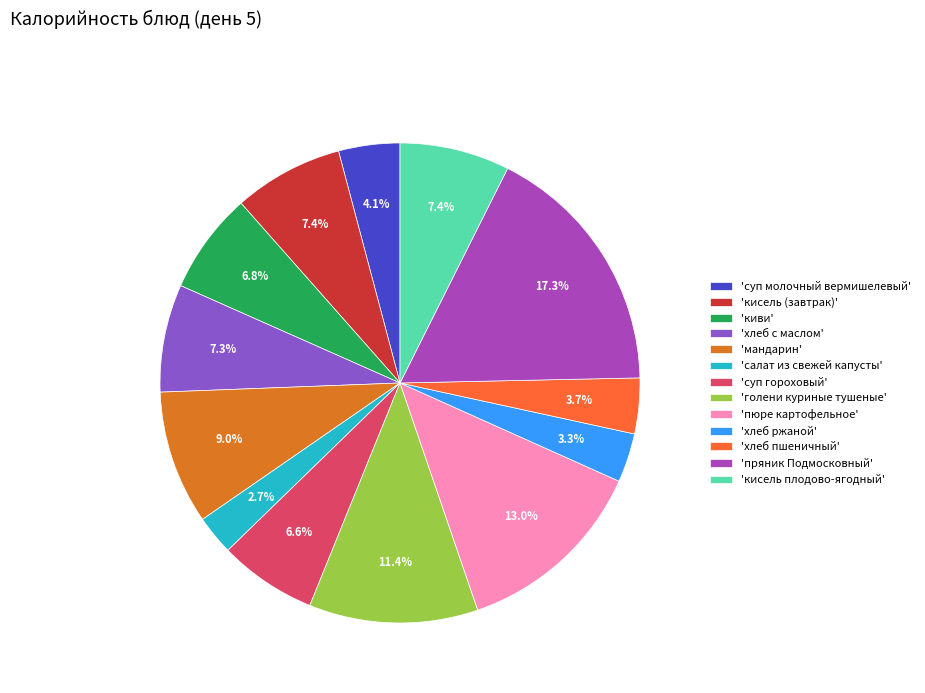

Which category has the biggest portion of the pie?

'пряник Подмосковный'